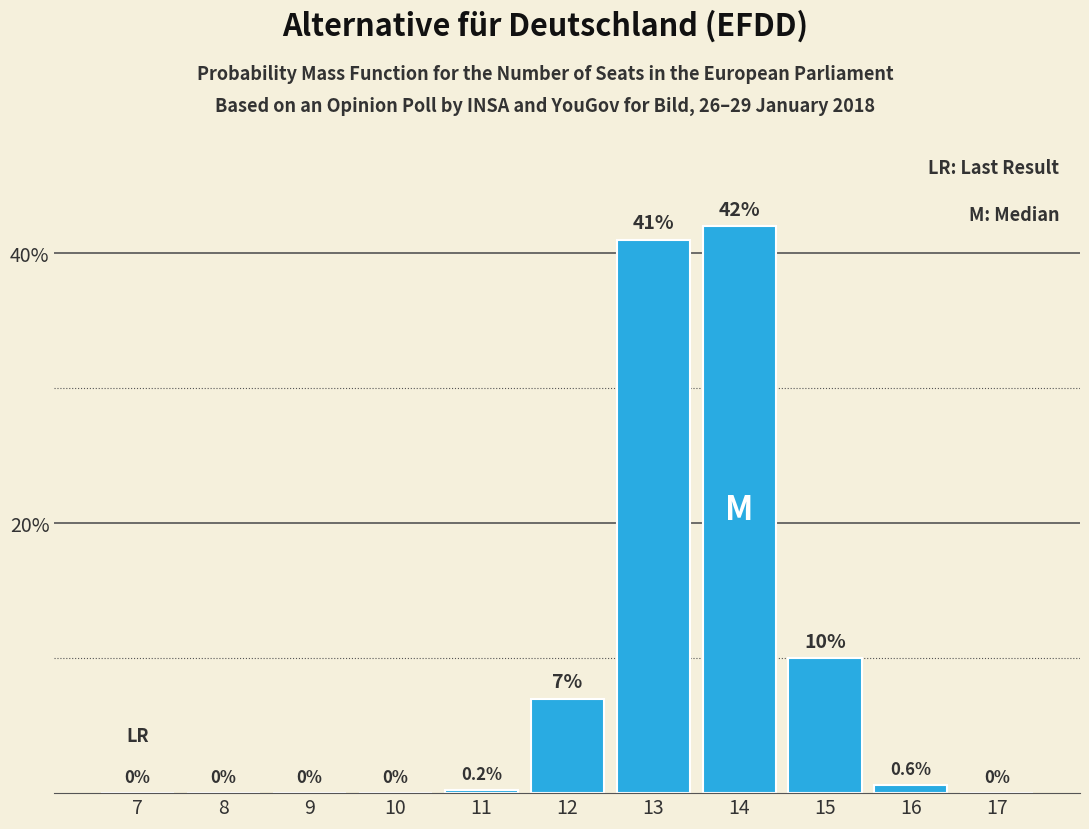

Reading right to left, list all the values displayed in this chart.

17=0.0	16=0.6	15=10.0	14=42.0	13=41.0	12=7.0	11=0.2	10=0.0	9=0.0	8=0.0	7=0.0